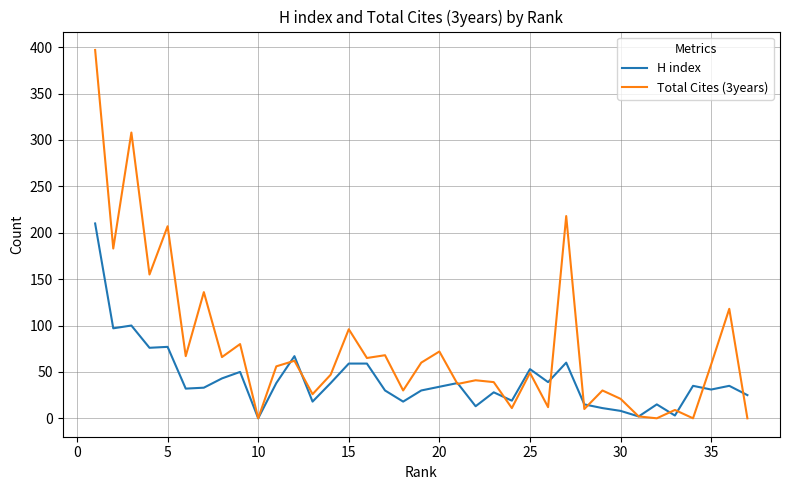

List the series in order of their overall mean, lowest first.

H index, Total Cites (3years)